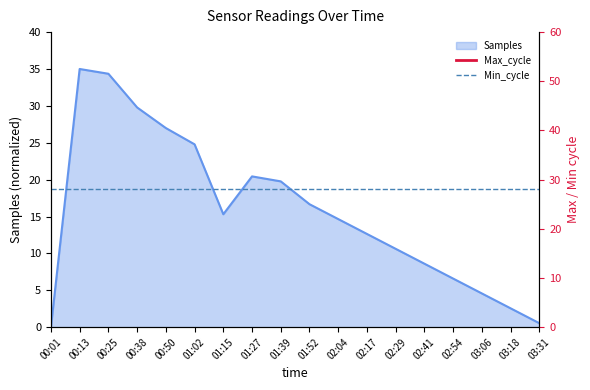

True or false: Min_cycle and Max_cycle intersect in this chart.

False